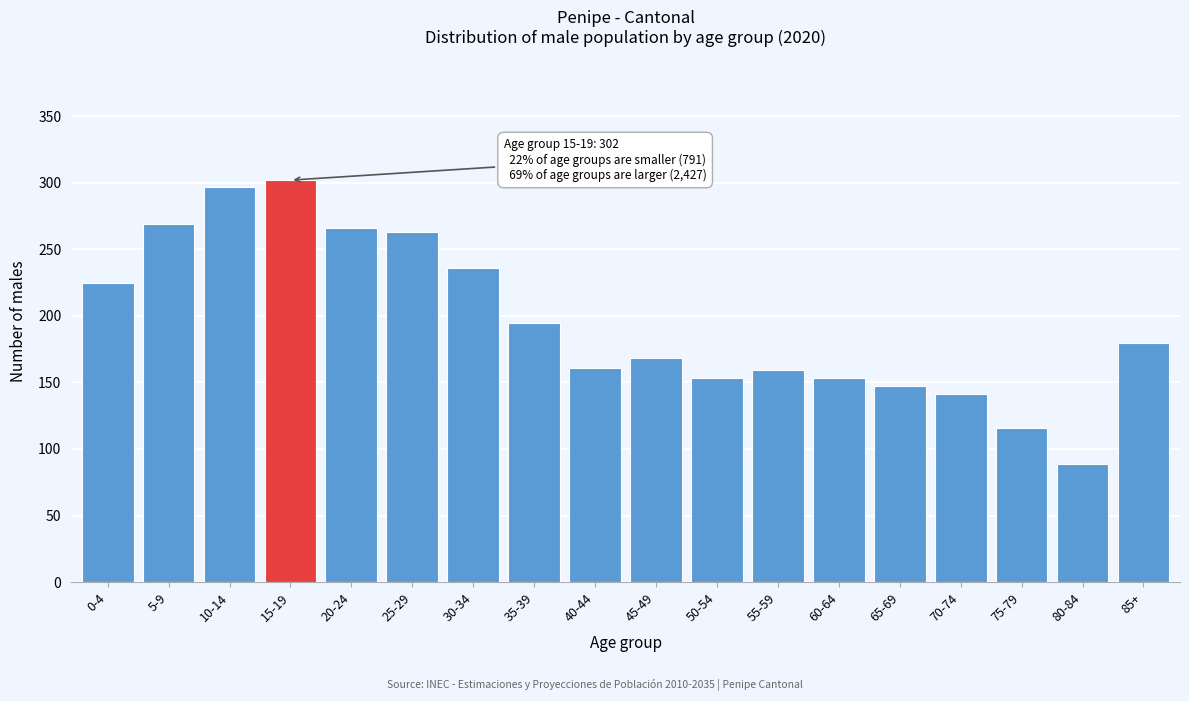

Reading left to right, list all the values displayed in this chart.

225	269	297	302	266	263	236	195	161	168	153	159	153	147	141	116	89	180